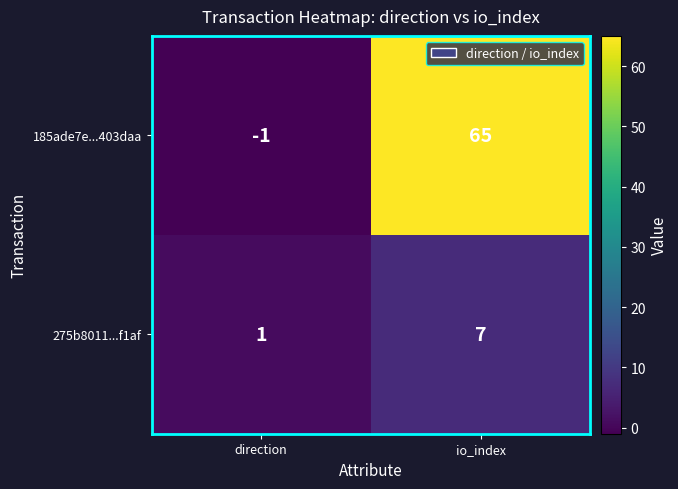

Is it true that 185ade7e...403daa equals -1 at direction?

True